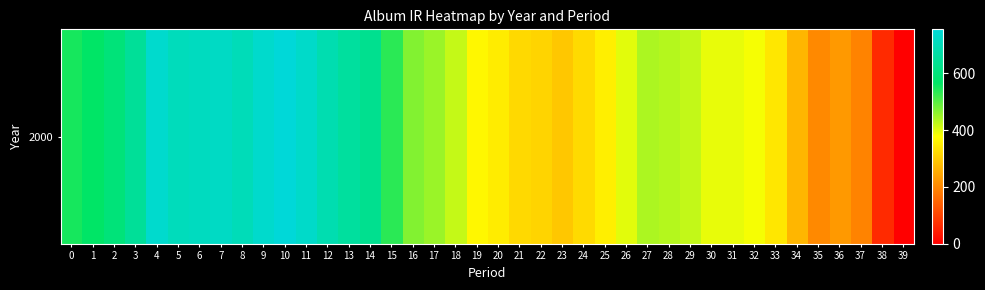

The chart shows a value of 95.9 at 33. True or false?

False